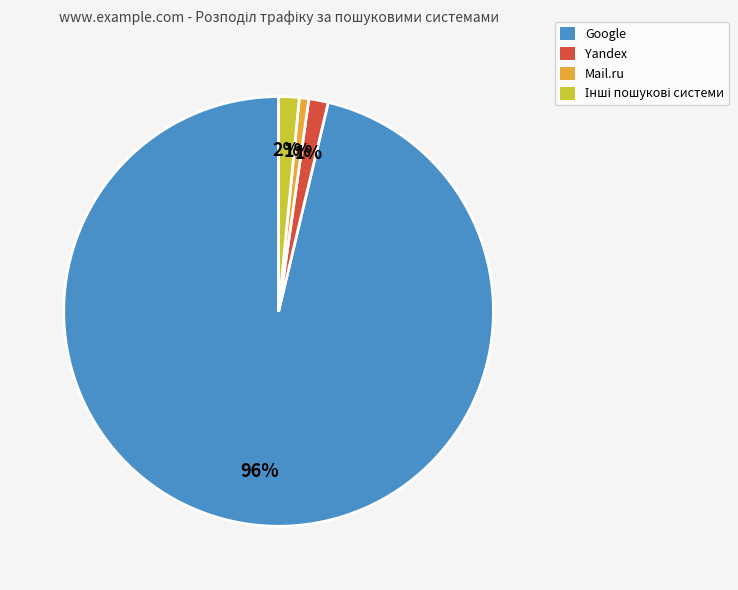

Is there a majority slice in this chart?

Yes